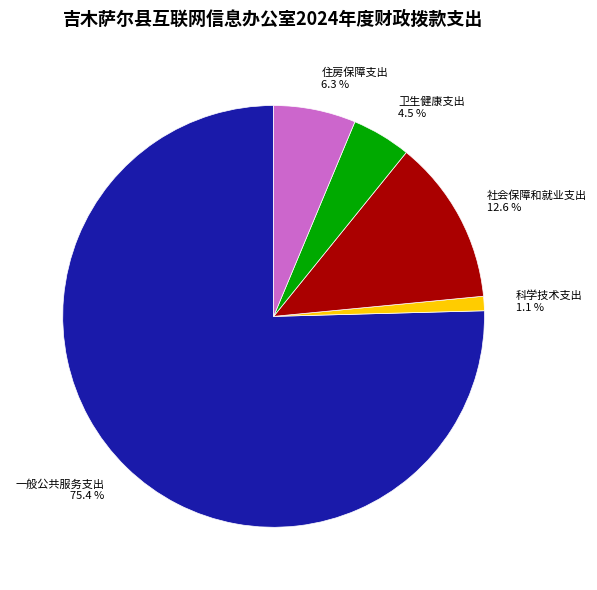

Rank the categories by value from highest to lowest.

一般公共服务支出, 社会保障和就业支出, 住房保障支出, 卫生健康支出, 科学技术支出